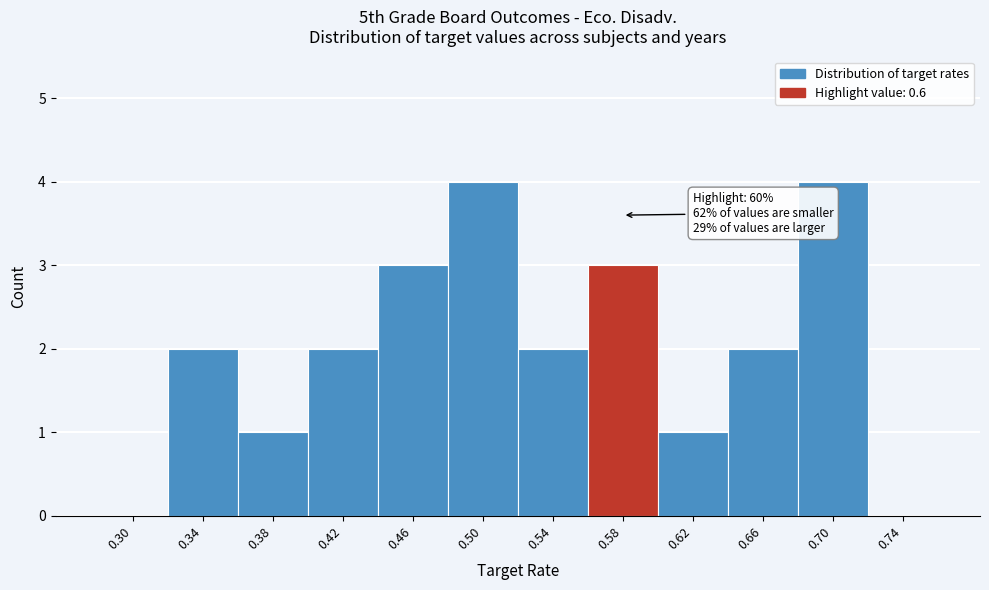

Reading left to right, extract all data points from this chart.

0.30=0	0.34=2	0.38=1	0.42=2	0.46=3	0.50=4	0.54=2	0.58=3	0.62=1	0.66=2	0.70=4	0.74=0